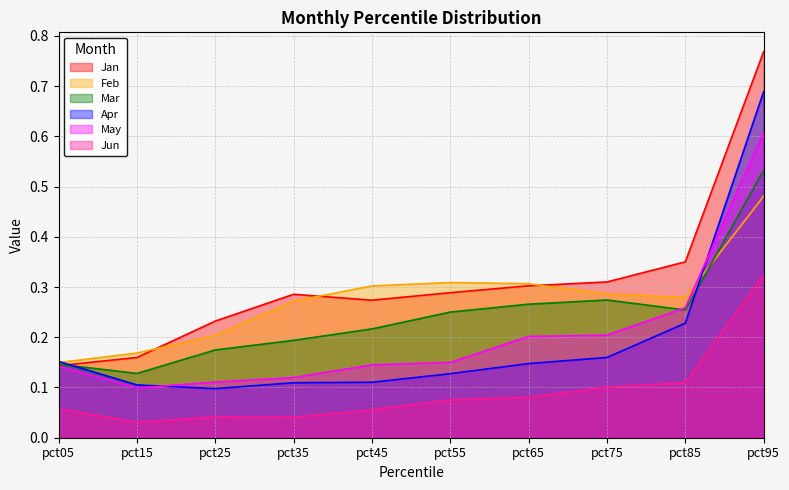

List the labels in order of Jun value, smallest first.

pct15, pct35, pct25, pct45, pct05, pct55, pct65, pct75, pct85, pct95